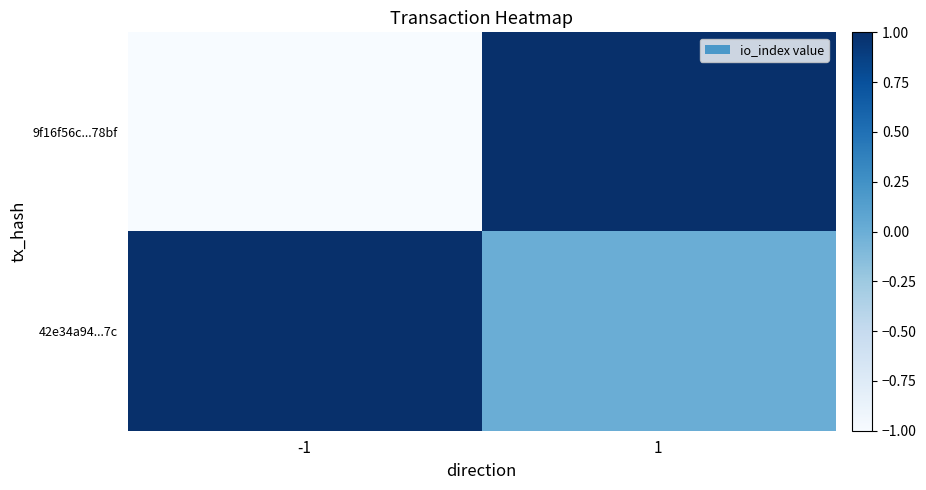

Which category has the highest value across all series?

1